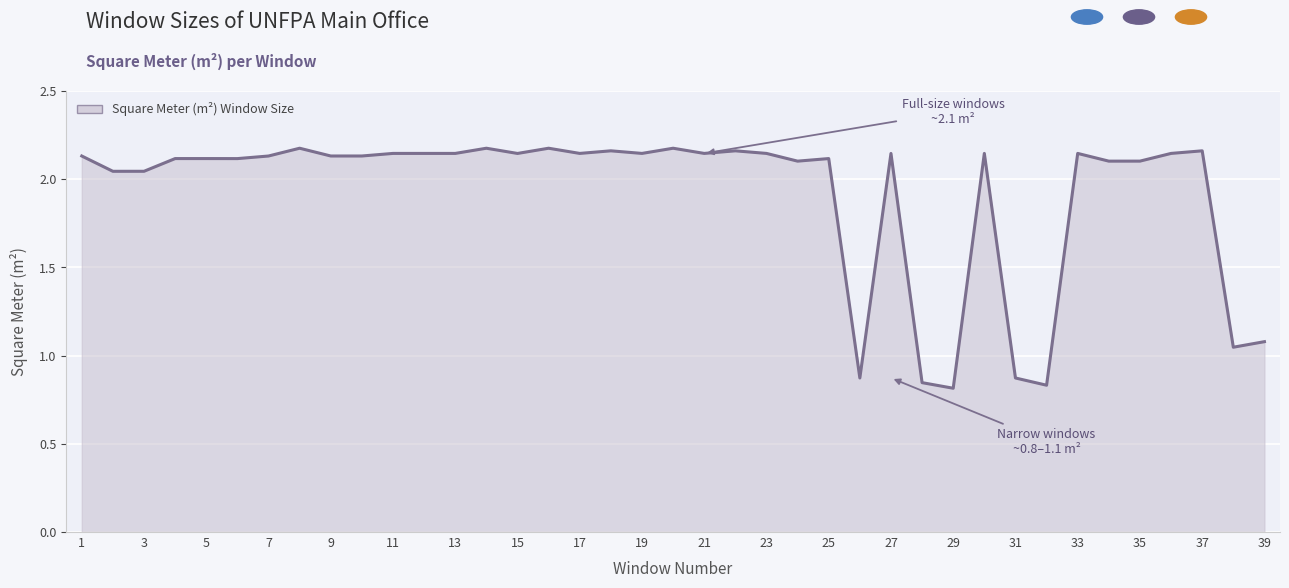

What is the difference between the maximum and minimum values?

1.4